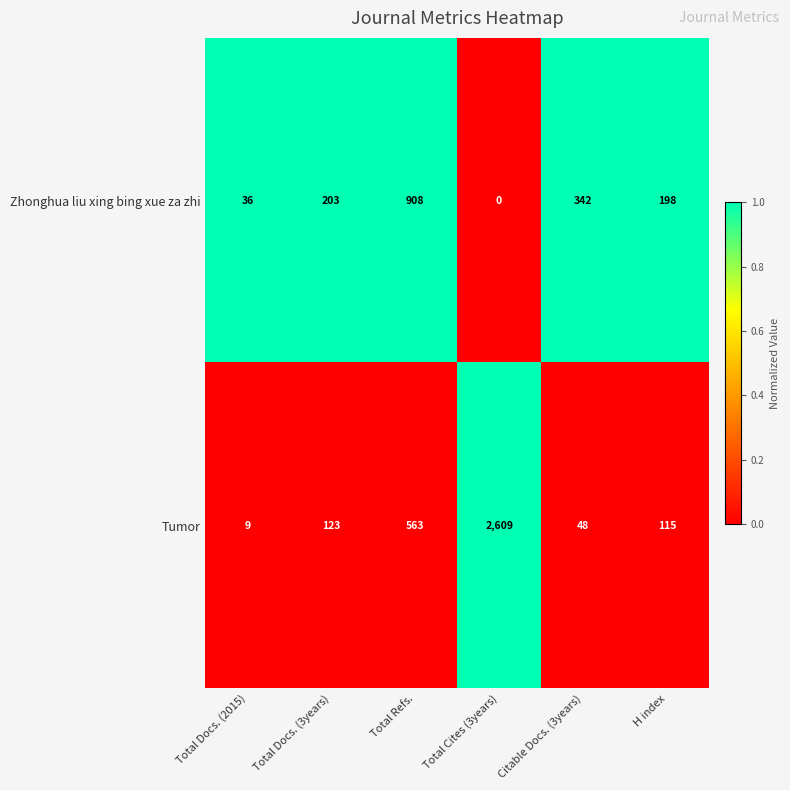

Reading left to right, transcribe all the data shown in this chart.

Zhonghua liu xing bing xue za zhi: Total Docs. (2015)=36	Total Docs. (3years)=203	Total Refs.=908	Total Cites (3years)=0	Citable Docs. (3years)=342	H index=198
Tumor: Total Docs. (2015)=9	Total Docs. (3years)=123	Total Refs.=563	Total Cites (3years)=2609	Citable Docs. (3years)=48	H index=115